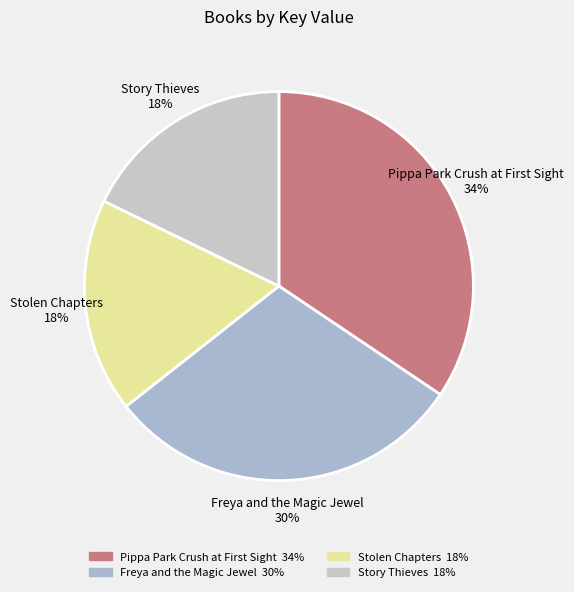

Is Stolen Chapters the majority of the pie?

No